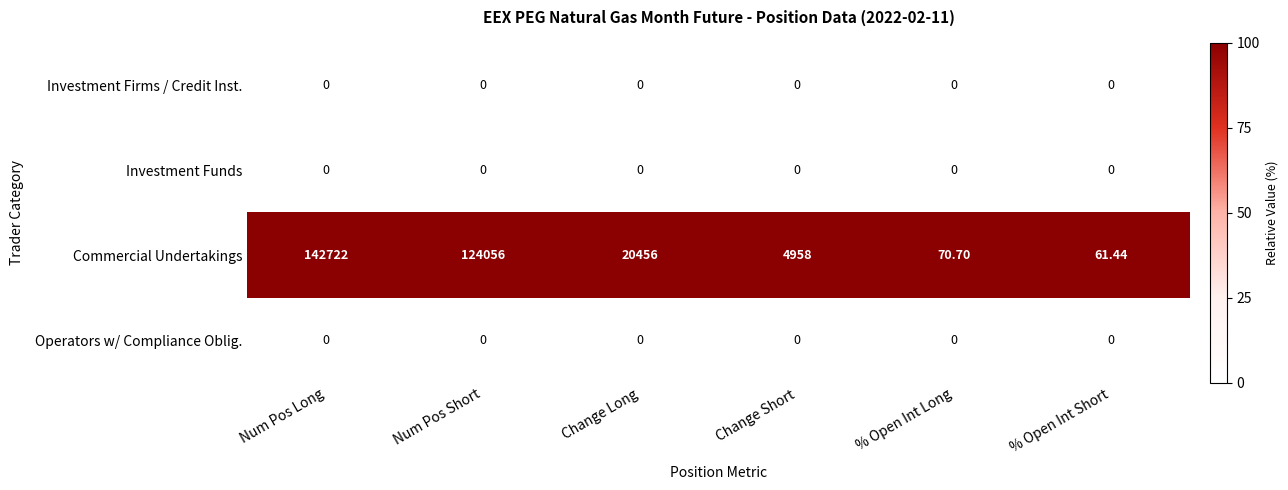

At which category is the sum across all series the highest?

Num Pos Long